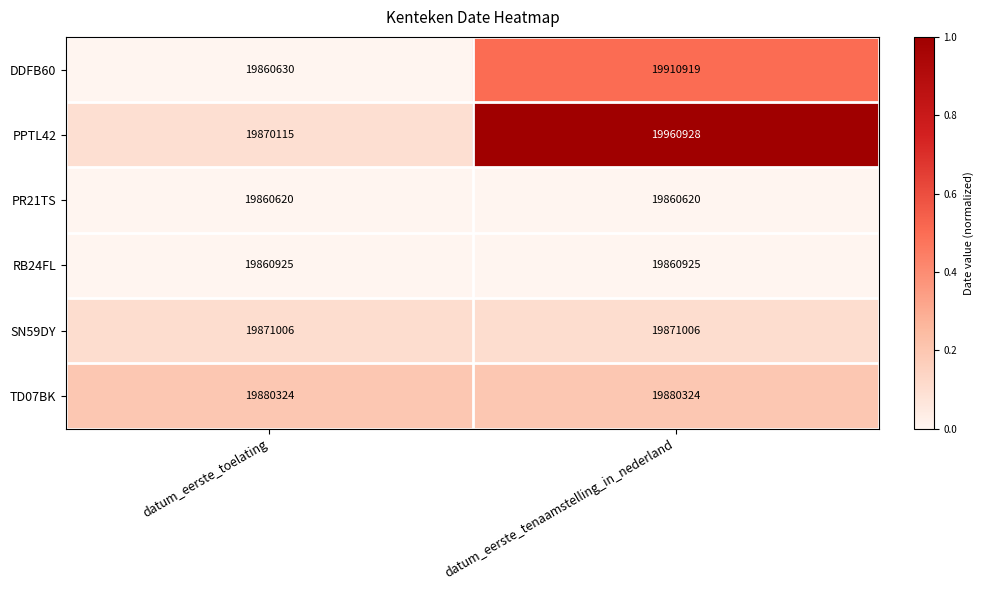

Rank the series at datum_eerste_toelating from lowest to highest value.

PR21TS, DDFB60, RB24FL, PPTL42, SN59DY, TD07BK